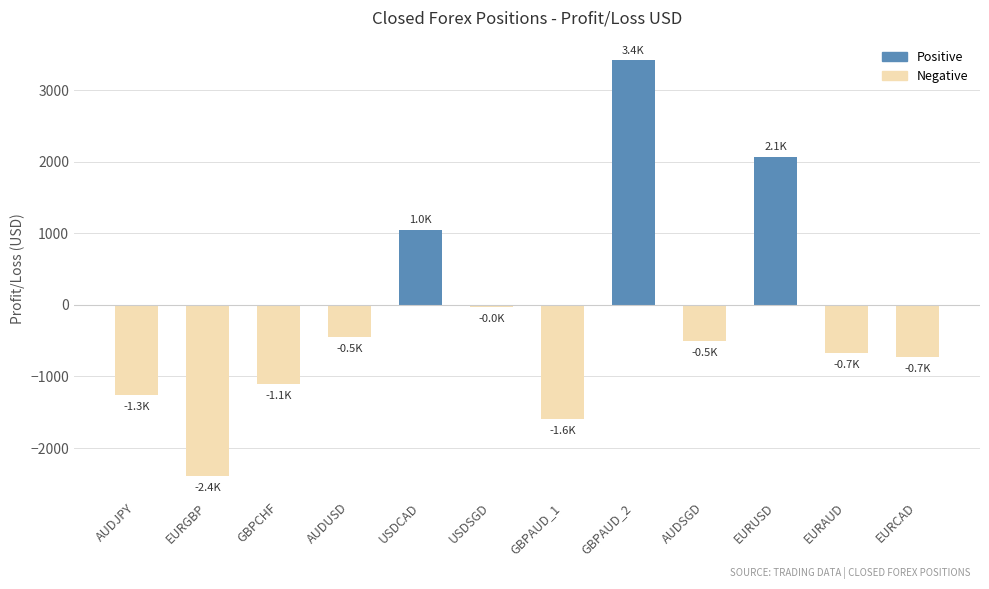

Is it true that the value at USDCAD is 1045.4?

True